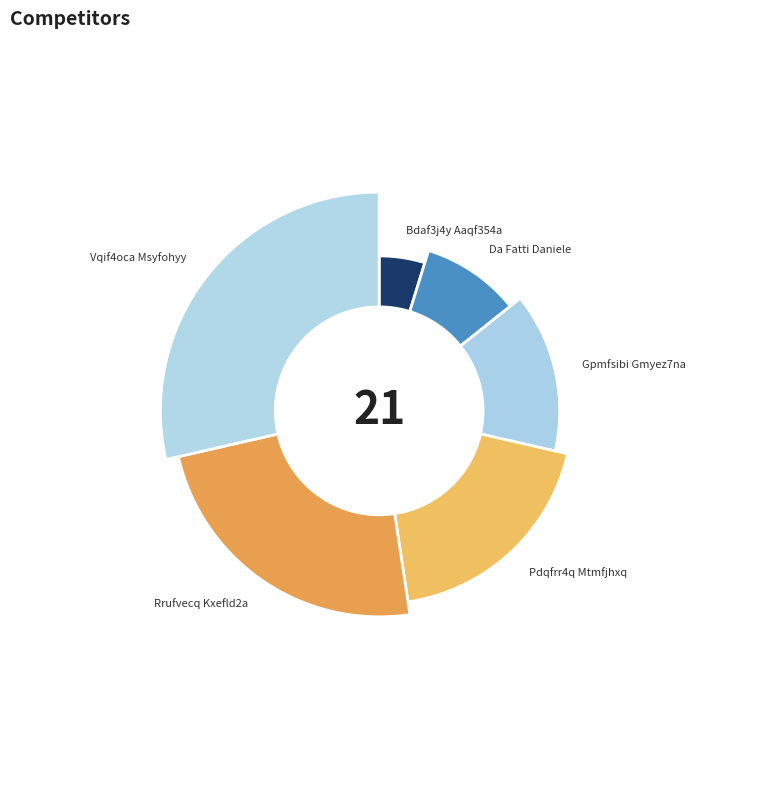

Does any single category account for the majority?

No